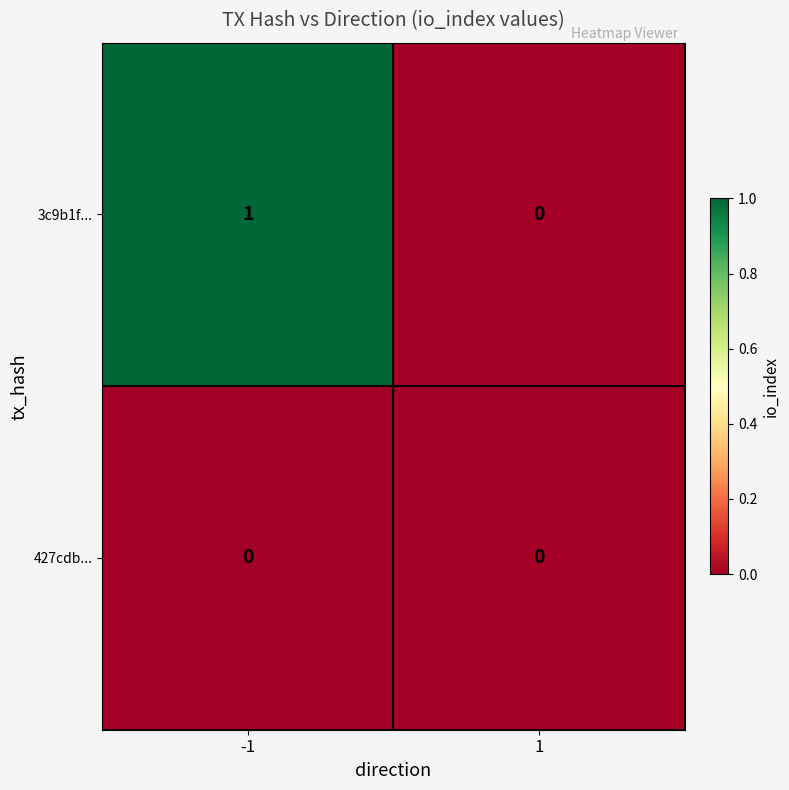

Which series has the largest range (max minus min)?

3c9b1f...